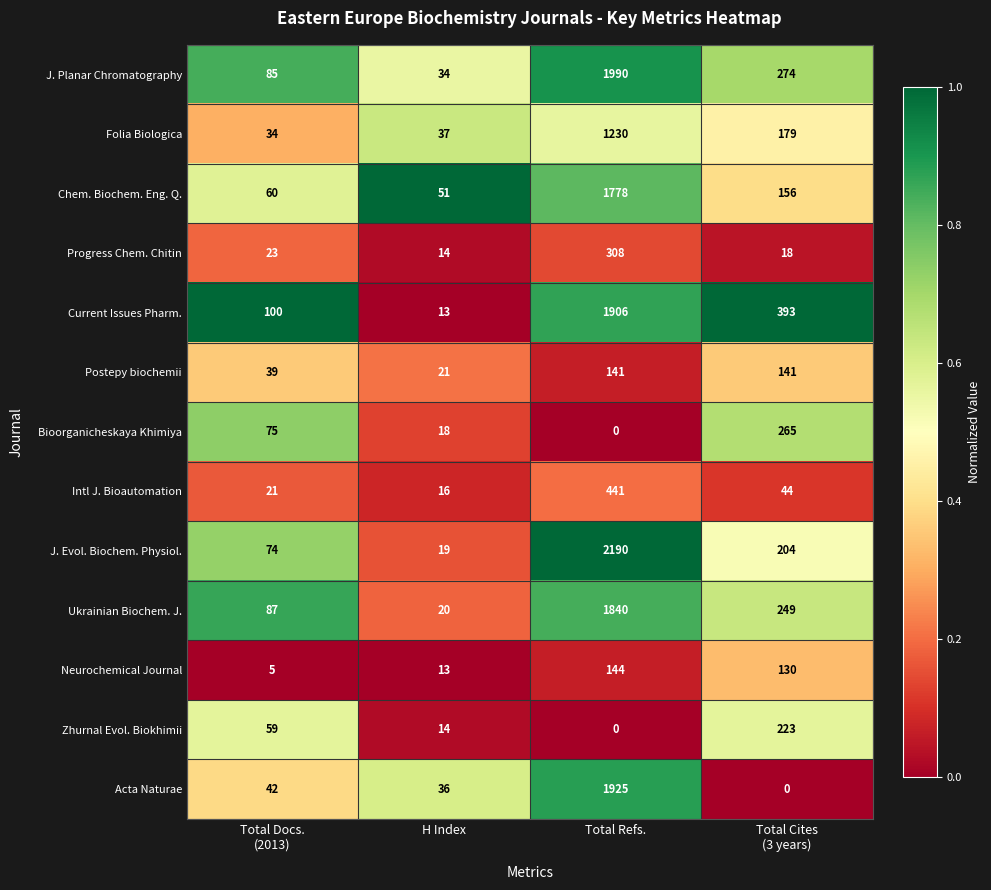

What is the spread (max minus min) of values at H Index?

38